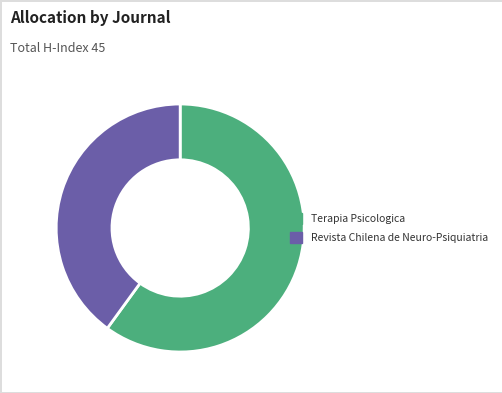

Is it true that Revista Chilena de Neuro-Psiquiatria is 40% of the pie?

True